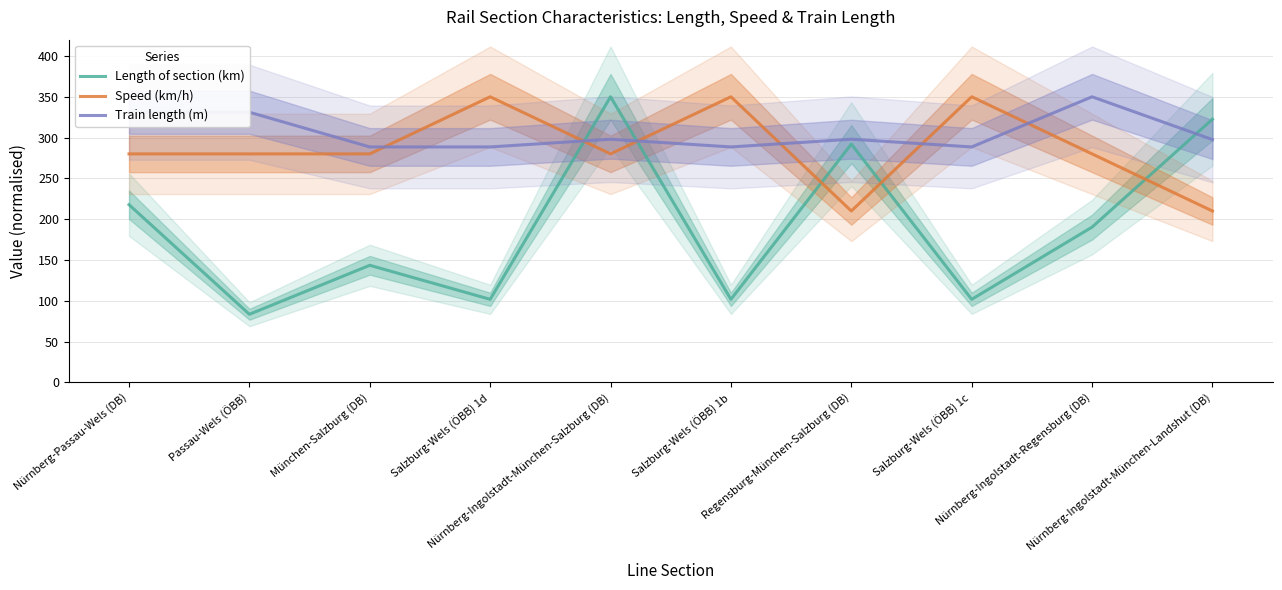

What position from the right is Salzburg-Wels (ÖBB) 1b?

5